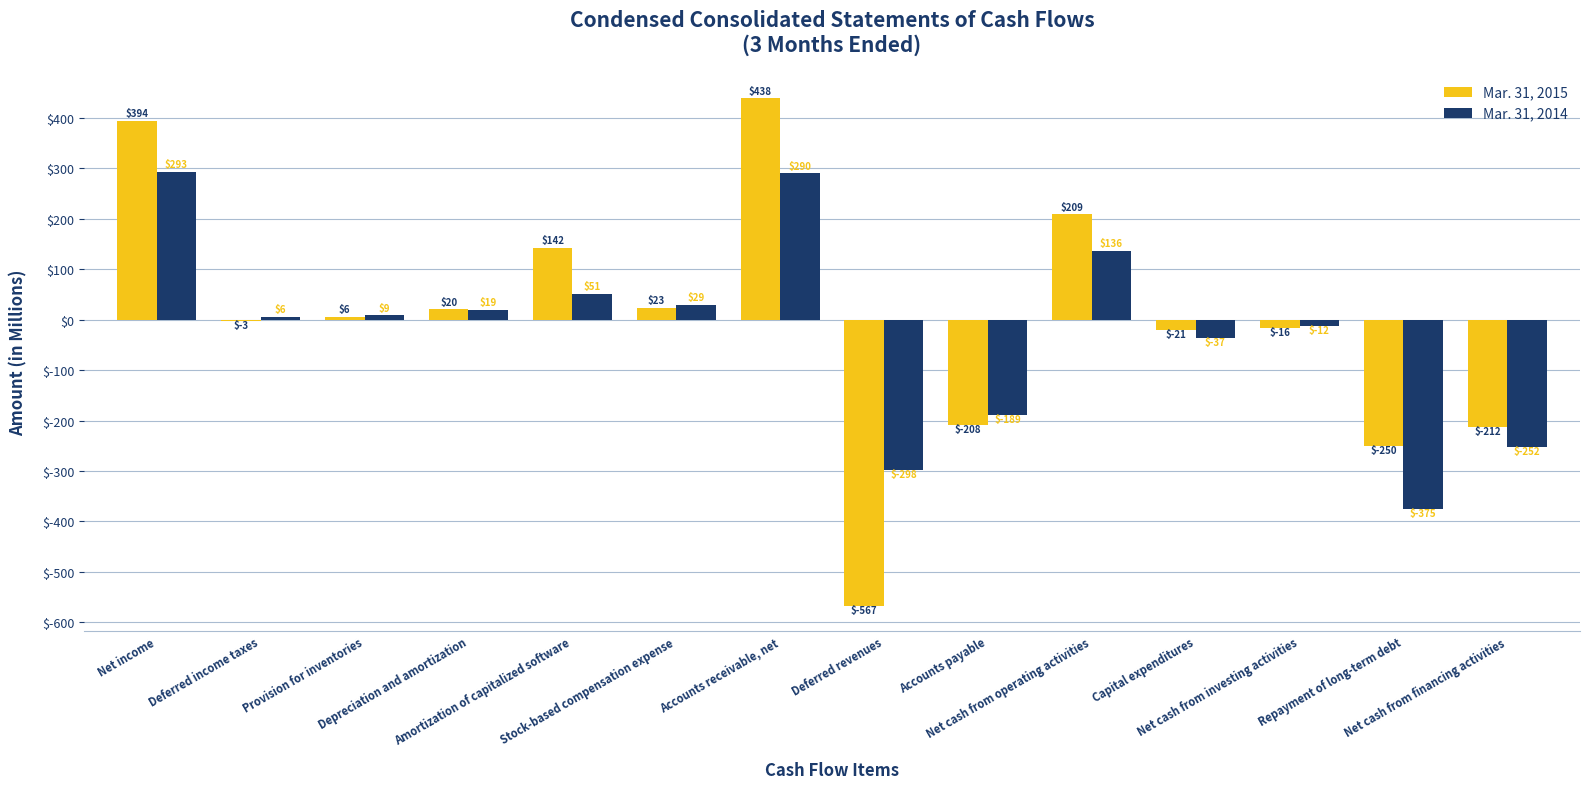

Where is Mar. 31, 2014 nearest to the value -41?

Capital expenditures